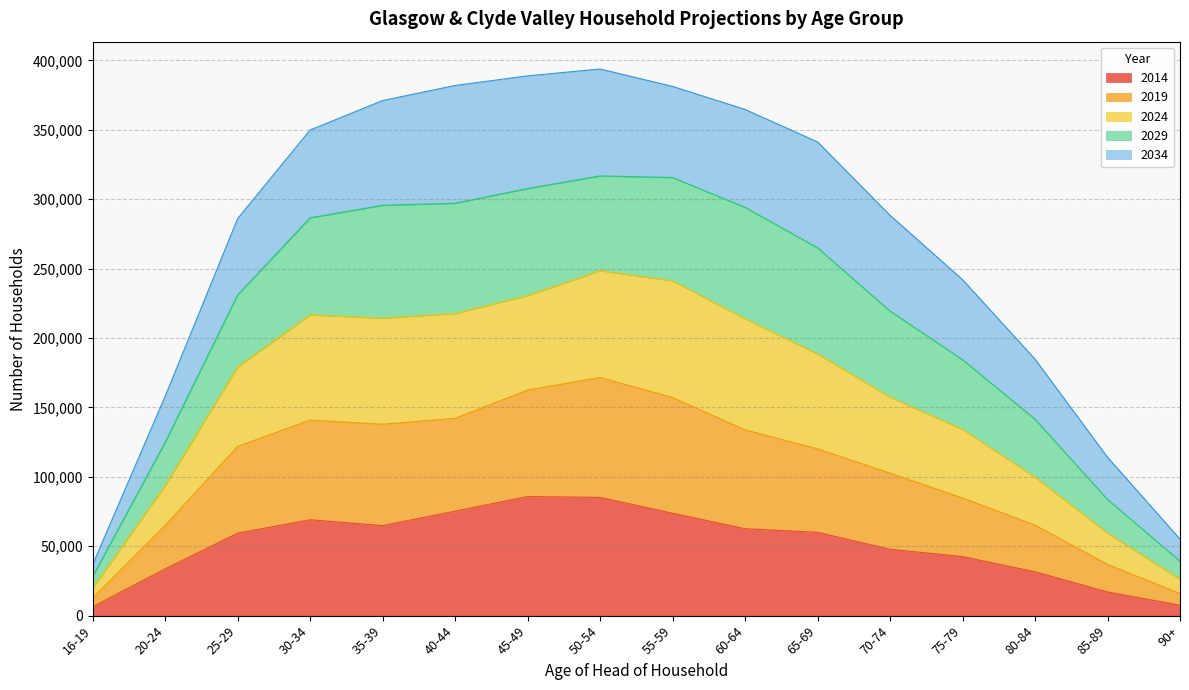

Which series has the largest total across all categories?

2029